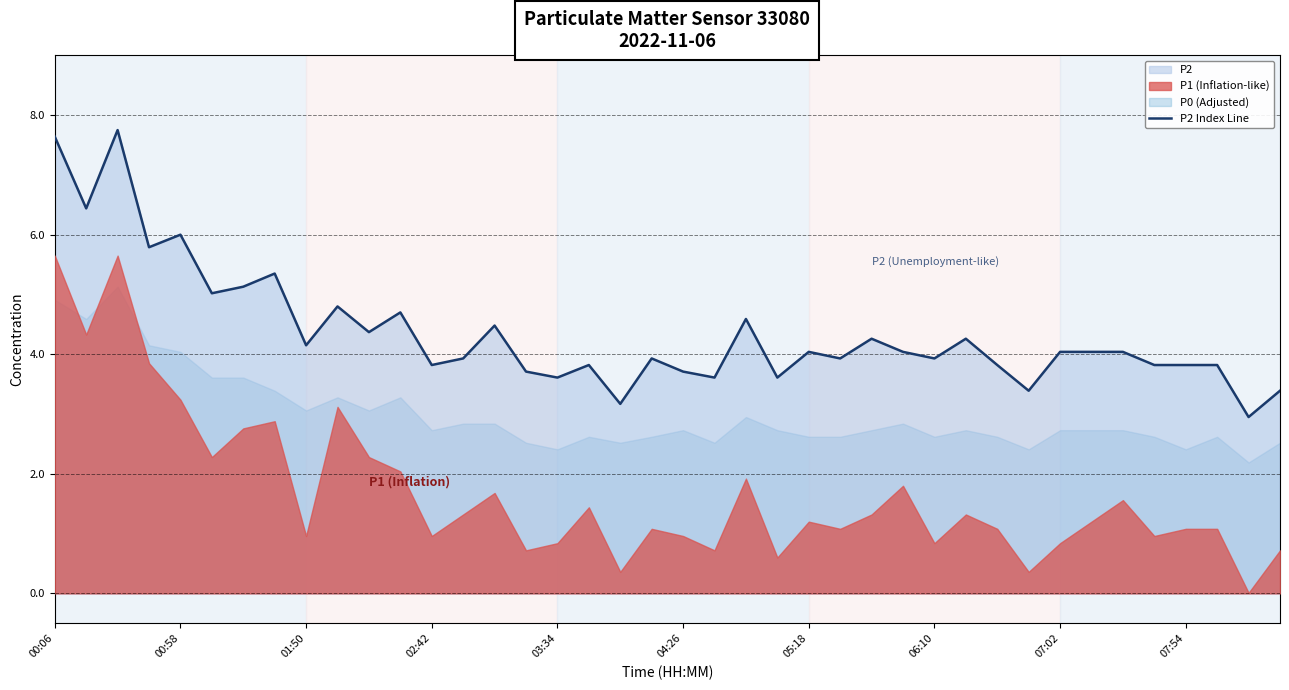

Reading left to right, list all the values displayed in this chart.

7.6	6.4	7.8	5.8	6.0	5.0	5.1	5.3	4.2	4.8	4.4	4.7	3.8	3.9	4.5	3.7	3.6	3.8	3.2	3.9	3.7	3.6	4.6	3.6	4.0	3.9	4.3	4.0	3.9	4.3	3.8	3.4	4.0	4.0	4.0	3.8	3.8	3.8	3.0	3.4